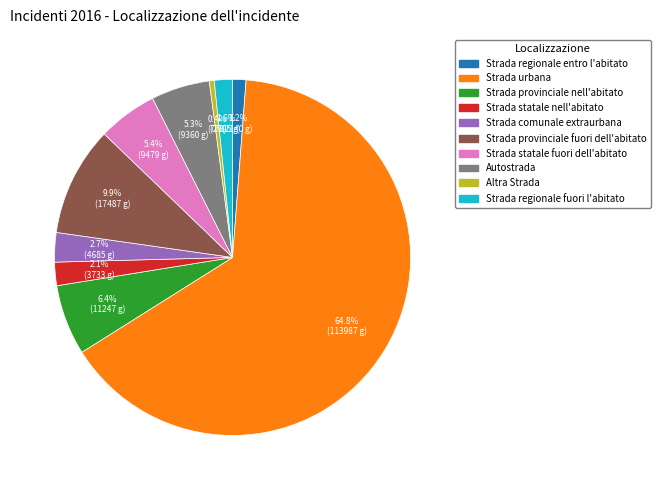

Which category accounts for the majority?

Strada urbana